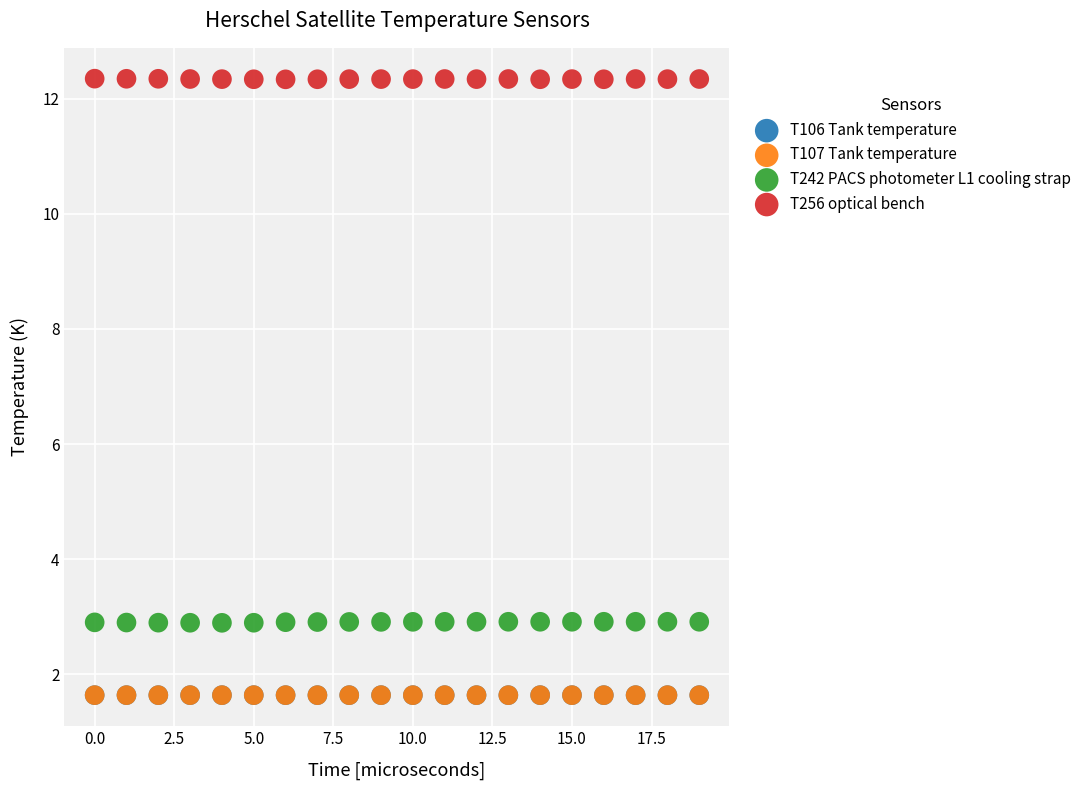

What are all the series names shown in the legend?

T106 Tank temperature, T107 Tank temperature, T242 PACS photometer L1 cooling strap, T256 optical bench